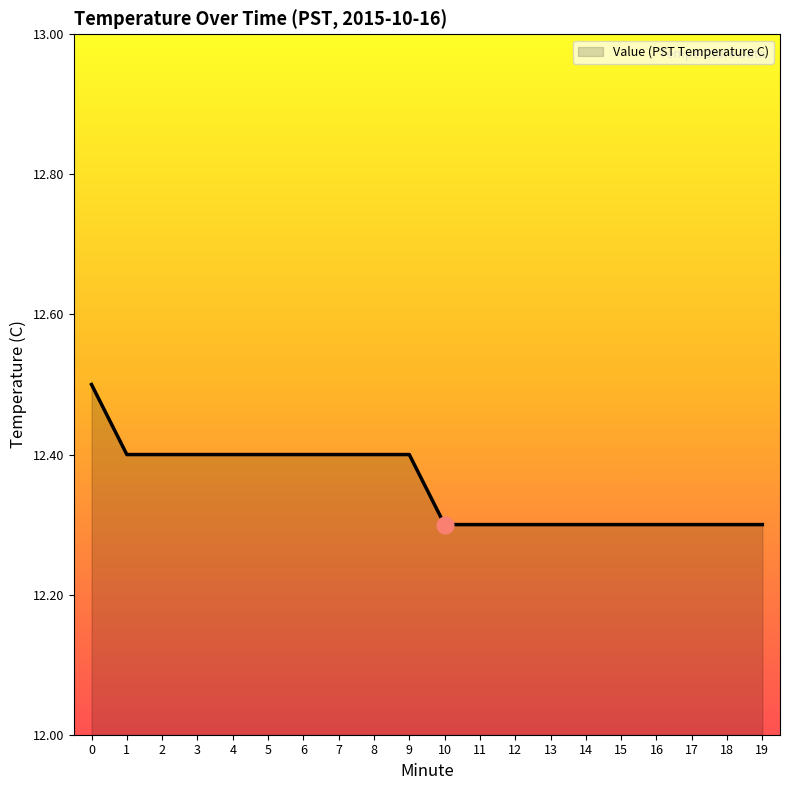

What is the difference between the maximum and minimum values?

0.2